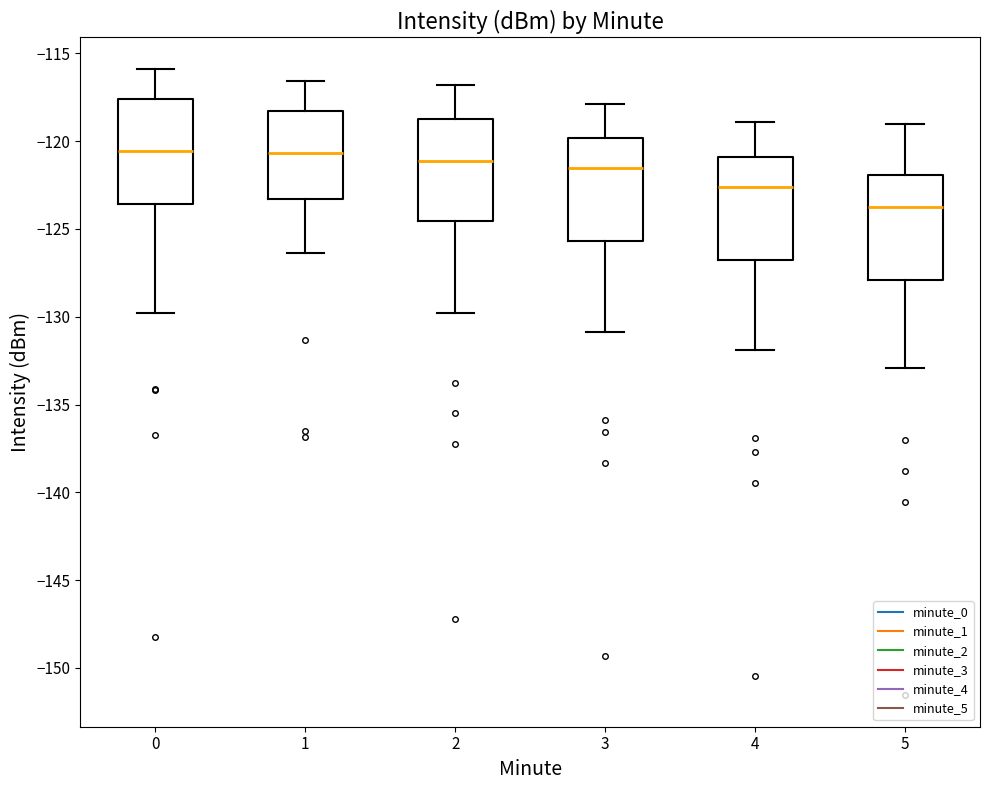

Reading left to right, transcribe this box plot: for each box, give where its median line is, the range the box spans, and where its two whiskers end, as read against the y-axis. The values are not printed on the chart, so give them approximately, as read against the axis.

0: median -120.5, box -123.5 to -117.5, whiskers -130.0 to -116.0
1: median -120.5, box -123.5 to -118.5, whiskers -126.5 to -116.5
2: median -121.0, box -124.5 to -118.5, whiskers -130.0 to -117.0
3: median -121.5, box -125.5 to -120.0, whiskers -131.0 to -118.0
4: median -122.5, box -127.0 to -121.0, whiskers -132.0 to -119.0
5: median -123.5, box -128.0 to -122.0, whiskers -133.0 to -119.0